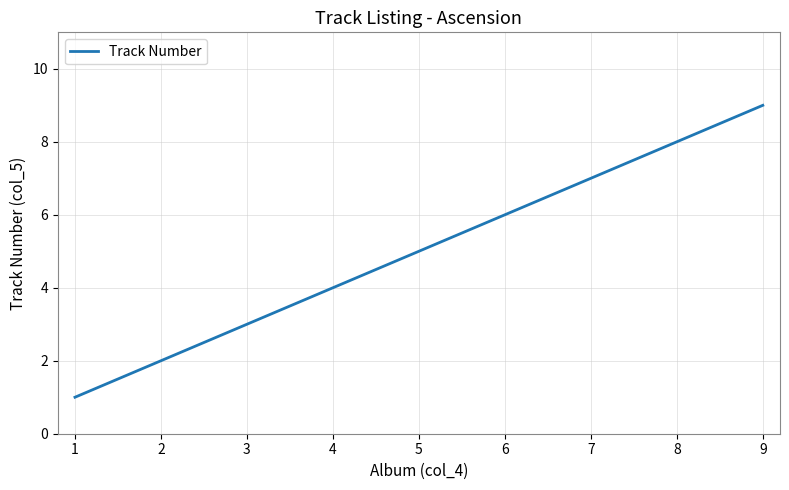

What is the difference between the maximum and minimum values?

8